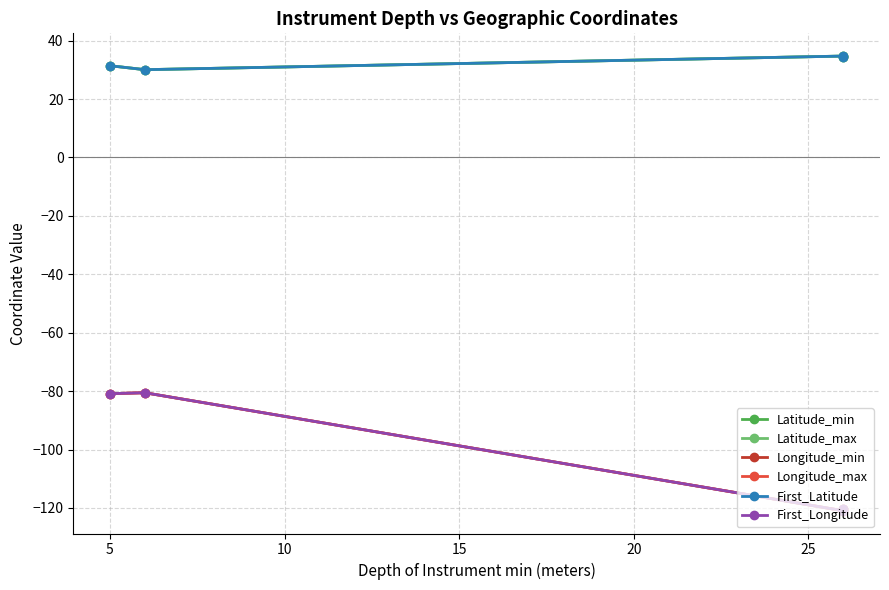

True or false: Longitude_min has more than 0 interior local peaks.

True